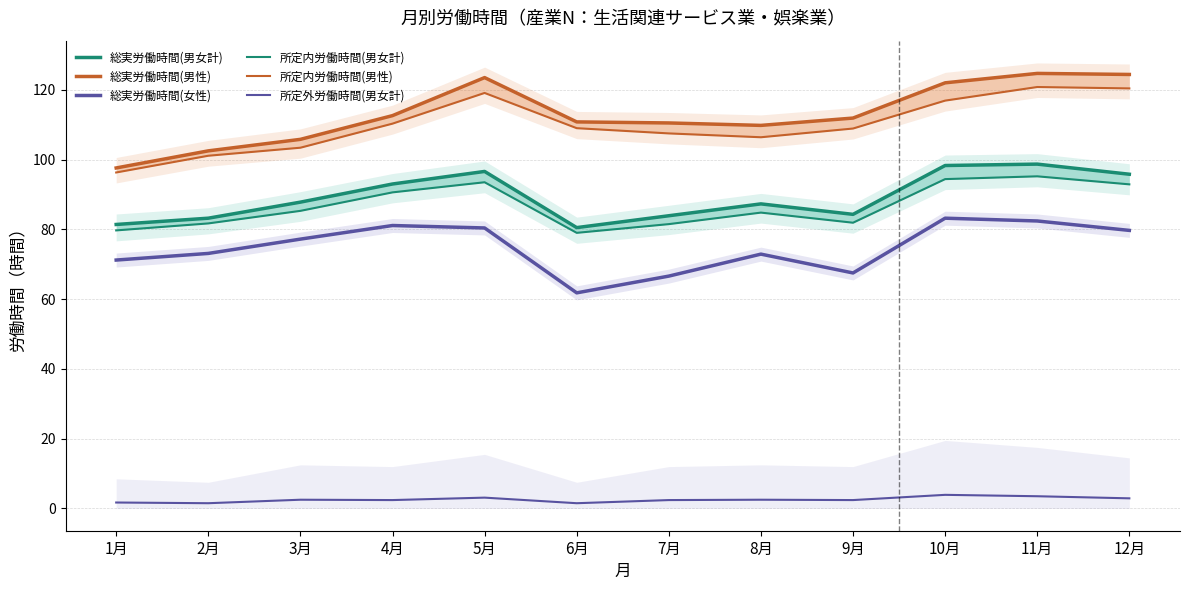

Rank the categories by 所定内労働時間(男女計) value from lowest to highest.

6月, 1月, 7月, 2月, 9月, 8月, 3月, 4月, 12月, 5月, 10月, 11月